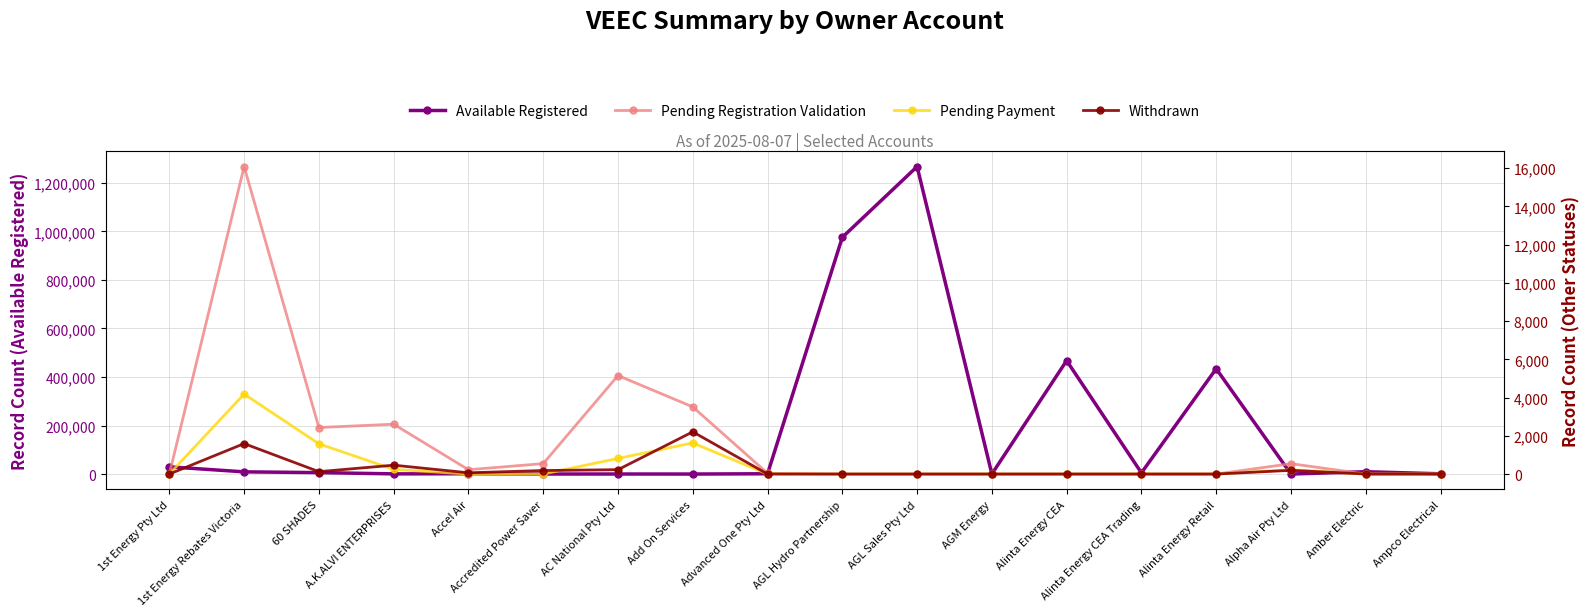

At which label does Pending Registration Validation reach its peak?

1st Energy Rebates Victoria